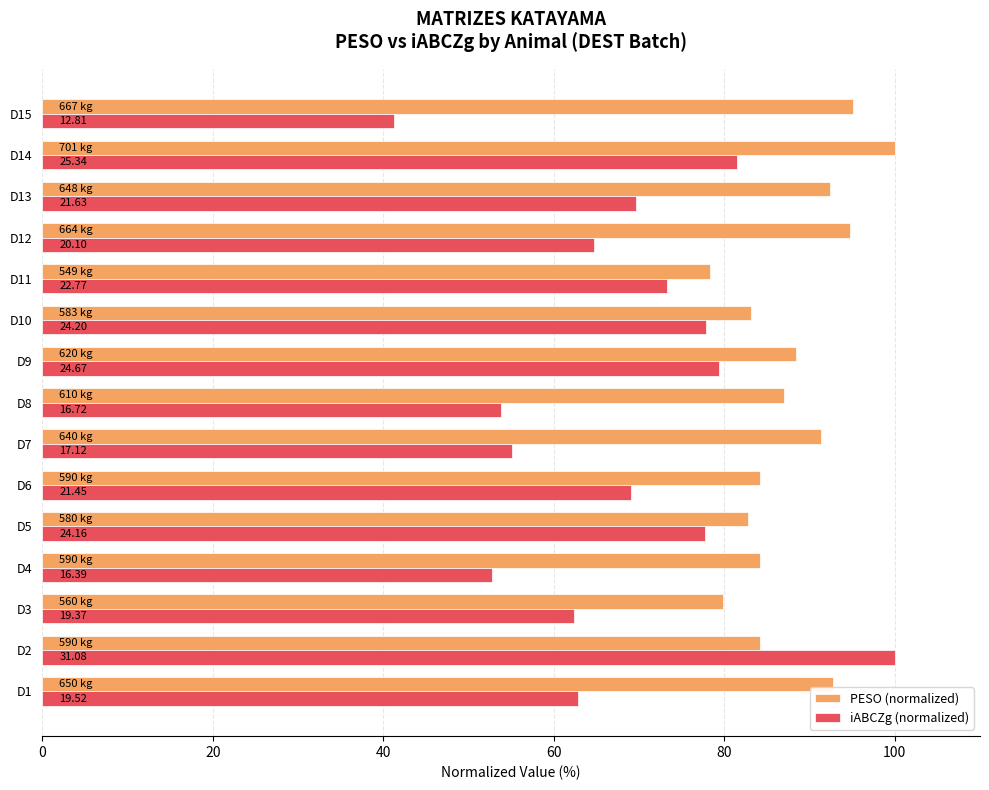

What are all the series names shown in the legend?

PESO (normalized), iABCZg (normalized)